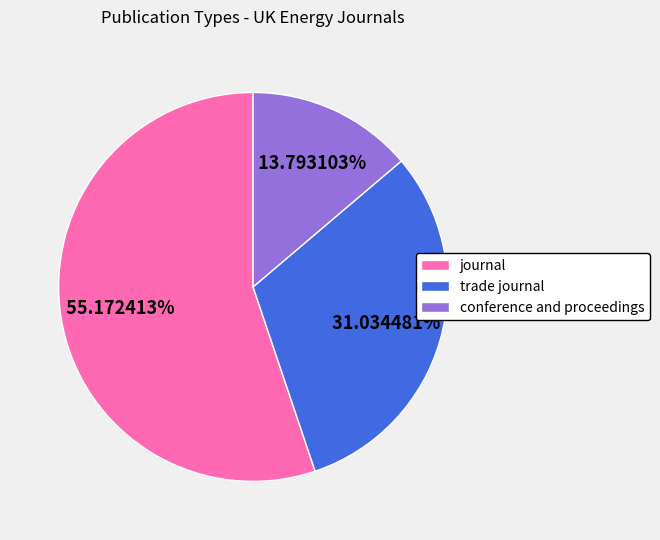

The conference and proceedings slice represents 4% of the pie. True or false?

False